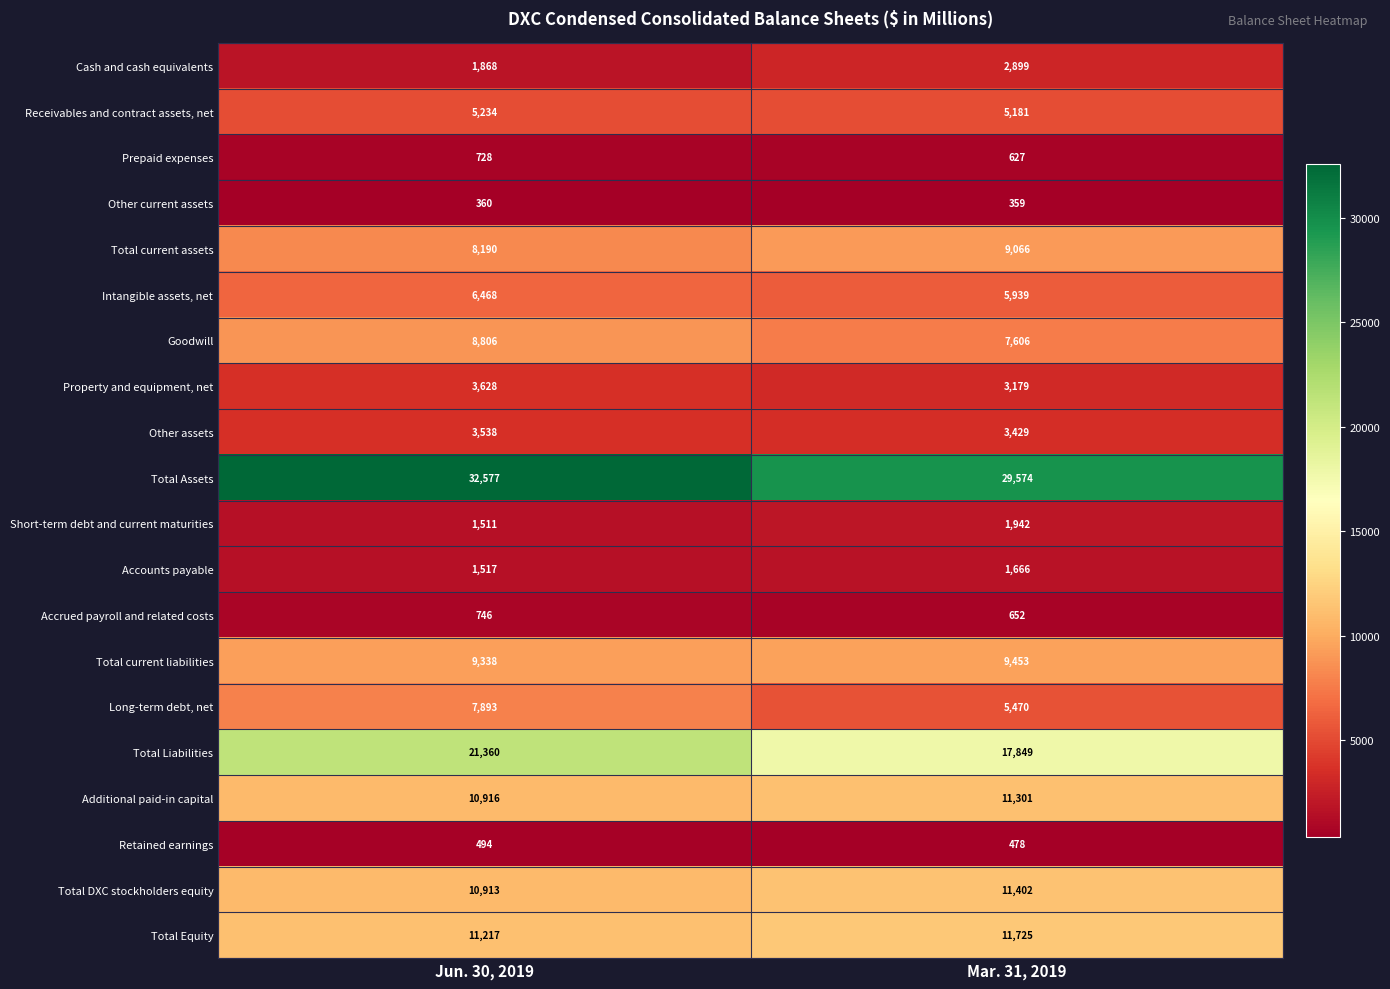

Where is Short-term debt and current maturities nearest to the value 1726?

Jun. 30, 2019